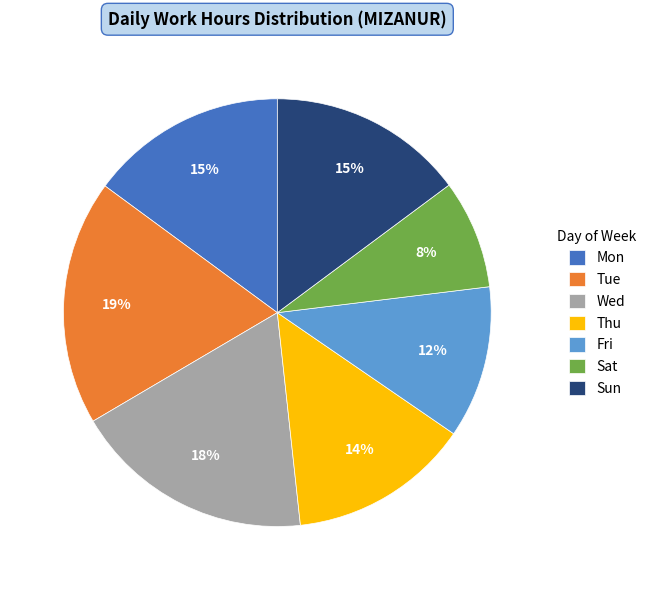

True or false: Mon accounts for 15% of the total.

True